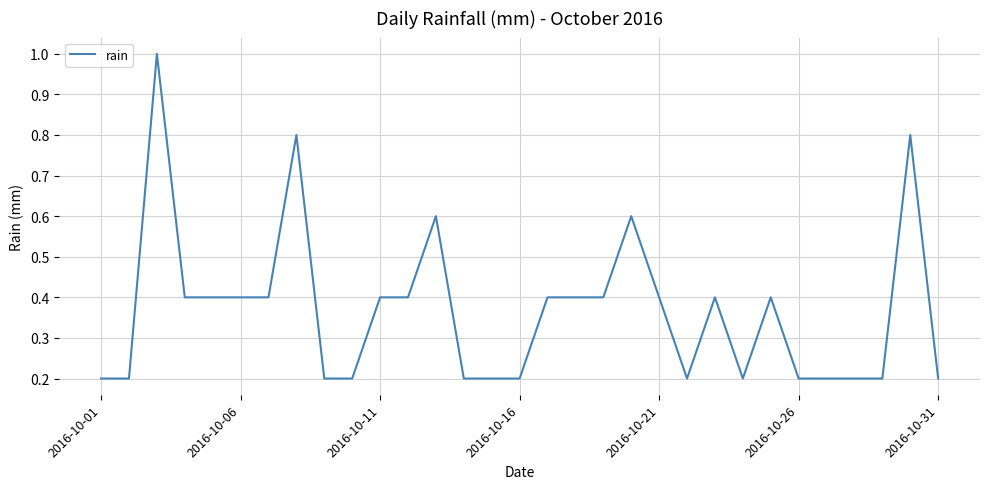

Is it true that the value at 2016-10-01 is 0.2?

True